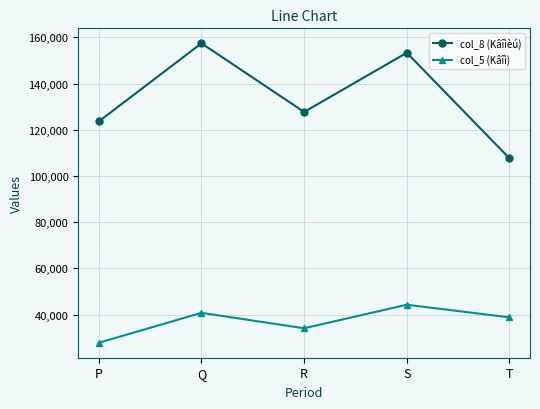

Is it true that col_5 (Kâîì) equals 59482 at R?

False